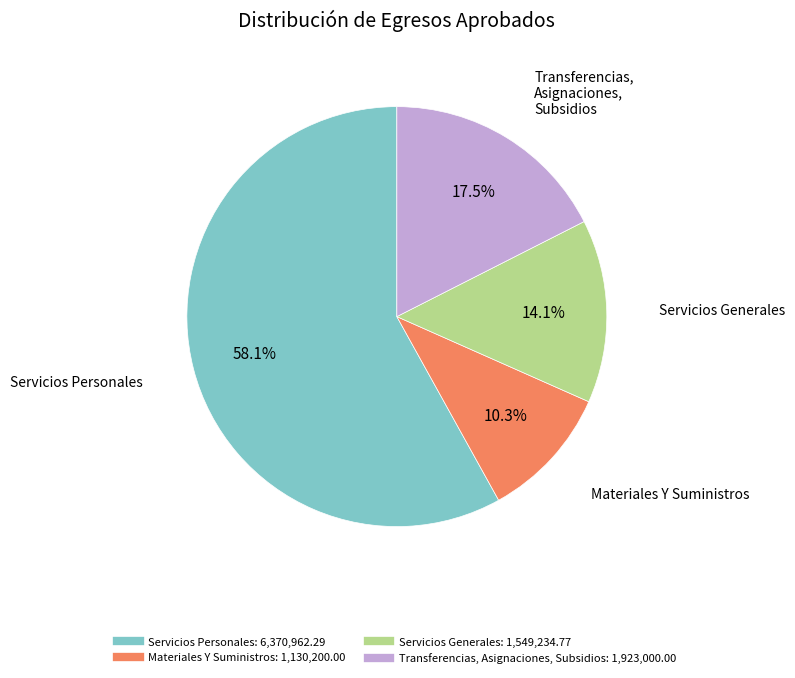

To the nearest percent, what is the average slice percentage?

25%